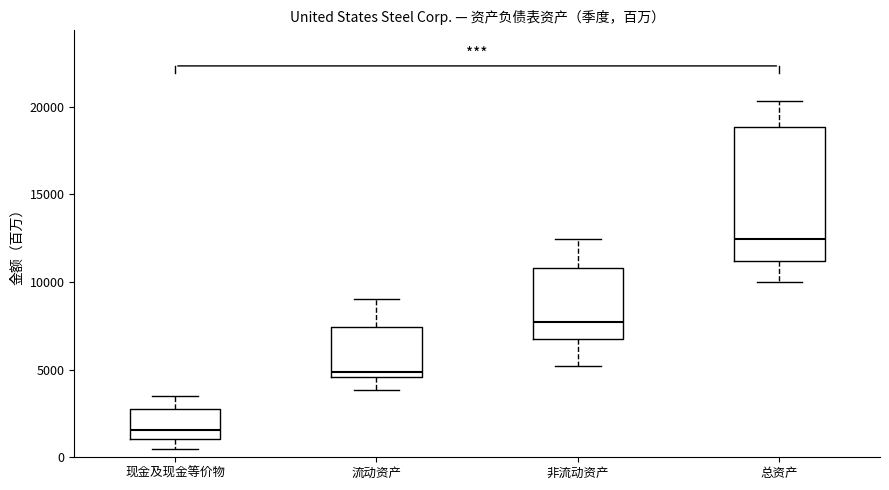

Which box's median line is the lowest?

现金及现金等价物